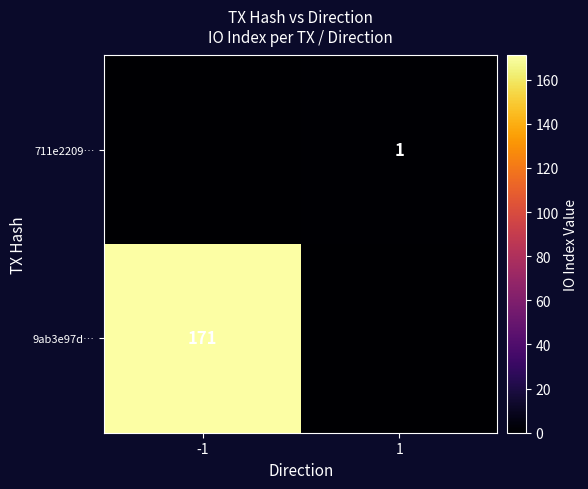

True or false: 711e2209… has a value of 1 at 1.

True